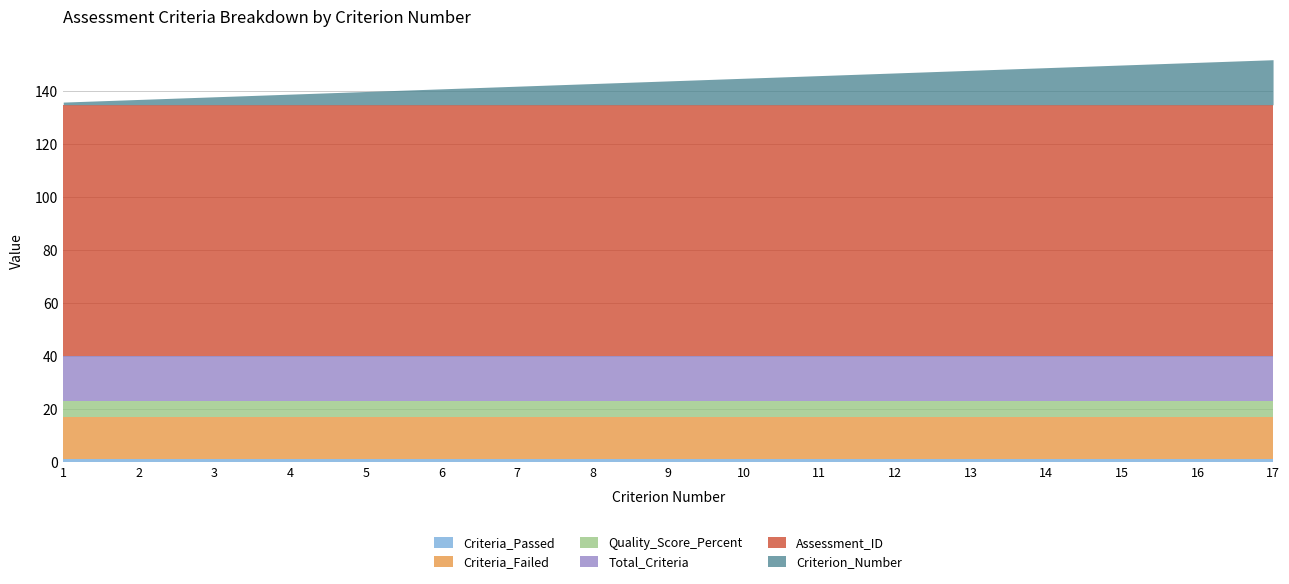

Reading left to right, what are all the values shown in this chart?

Criteria_Passed: 1.0	1.0	1.0	1.0	1.0	1.0	1.0	1.0	1.0	1.0	1.0	1.0	1.0	1.0	1.0	1.0	1.0
Criteria_Failed: 16.0	16.0	16.0	16.0	16.0	16.0	16.0	16.0	16.0	16.0	16.0	16.0	16.0	16.0	16.0	16.0	16.0
Quality_Score_Percent: 5.9	5.9	5.9	5.9	5.9	5.9	5.9	5.9	5.9	5.9	5.9	5.9	5.9	5.9	5.9	5.9	5.9
Total_Criteria: 17.0	17.0	17.0	17.0	17.0	17.0	17.0	17.0	17.0	17.0	17.0	17.0	17.0	17.0	17.0	17.0	17.0
Assessment_ID: 95.0	95.0	95.0	95.0	95.0	95.0	95.0	95.0	95.0	95.0	95.0	95.0	95.0	95.0	95.0	95.0	95.0
Criterion_Number: 1.0	2.0	3.0	4.0	5.0	6.0	7.0	8.0	9.0	10.0	11.0	12.0	13.0	14.0	15.0	16.0	17.0